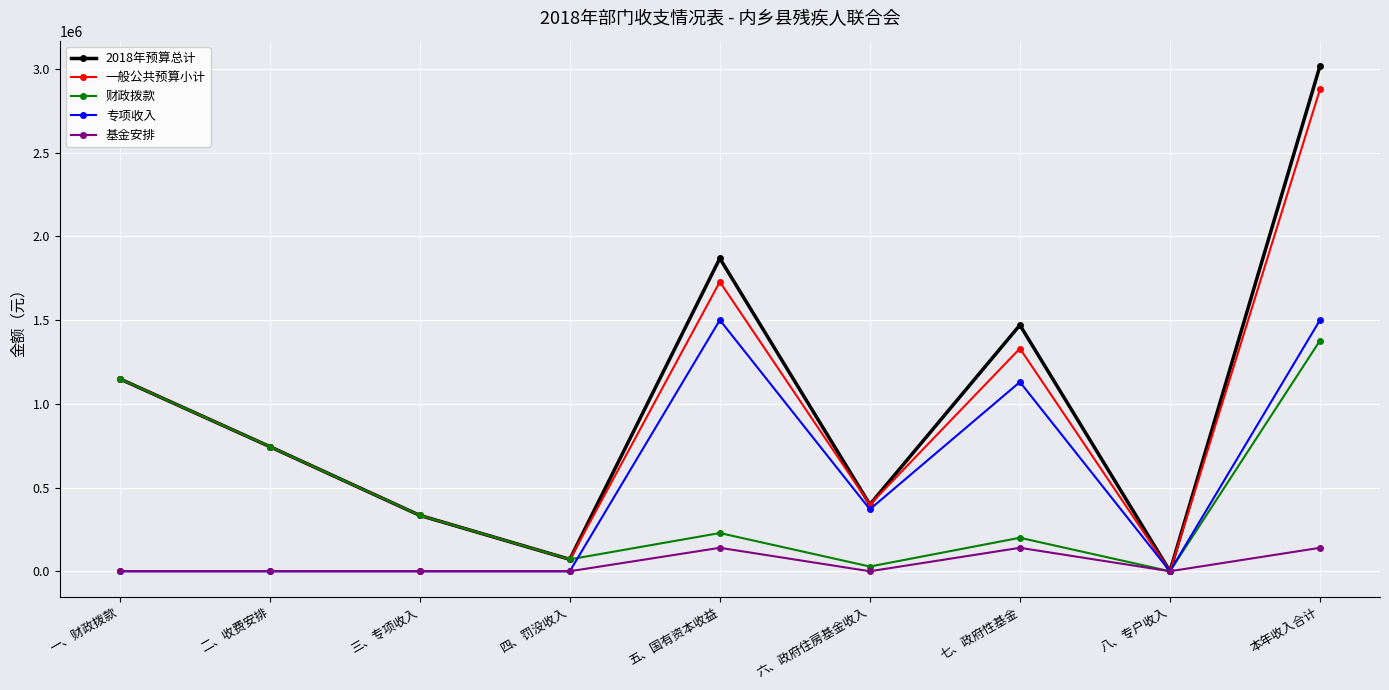

At which label is 2018年预算总计 closest to 1508659?

七、政府性基金